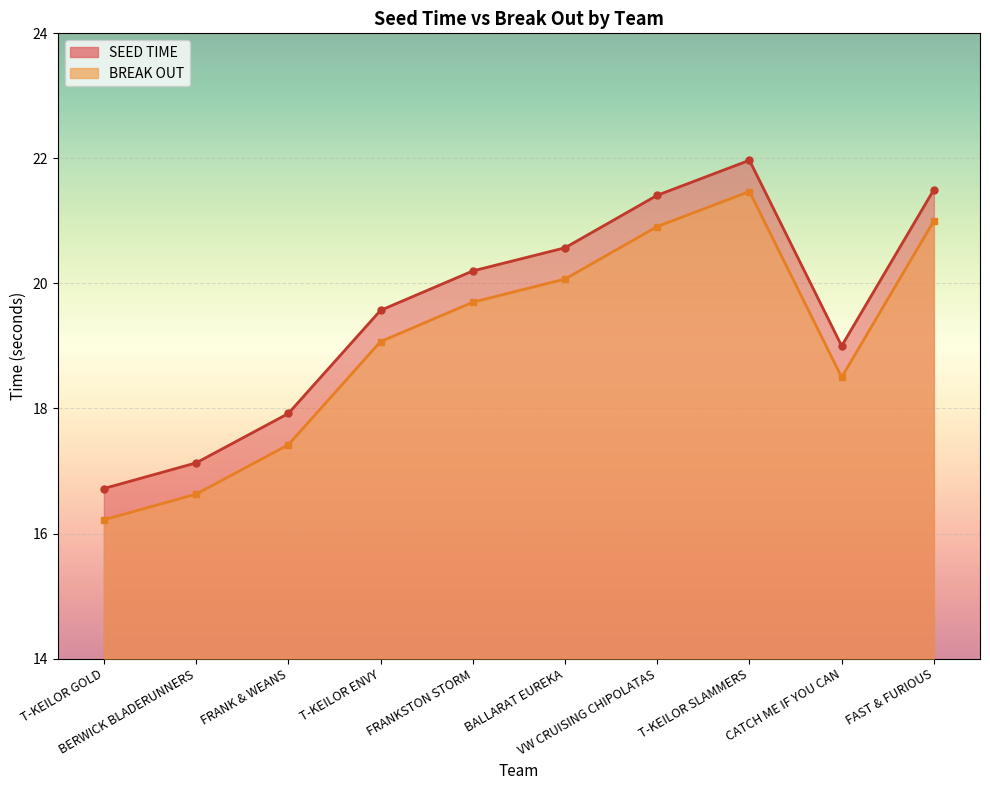

Reading left to right, extract all data points from this chart.

SEED TIME line: T-KEILOR GOLD=16.7	BERWICK BLADERUNNERS=17.1	FRANK & WEANS=17.9	T-KEILOR ENVY=19.6	FRANKSTON STORM=20.2	BALLARAT EUREKA=20.6	VW CRUISING CHIPOLATAS=21.4	T-KEILOR SLAMMERS=22.0	CATCH ME IF YOU CAN=19.0	FAST & FURIOUS=21.5
BREAK OUT line: T-KEILOR GOLD=16.2	BERWICK BLADERUNNERS=16.6	FRANK & WEANS=17.4	T-KEILOR ENVY=19.1	FRANKSTON STORM=19.7	BALLARAT EUREKA=20.1	VW CRUISING CHIPOLATAS=20.9	T-KEILOR SLAMMERS=21.5	CATCH ME IF YOU CAN=18.5	FAST & FURIOUS=21.0